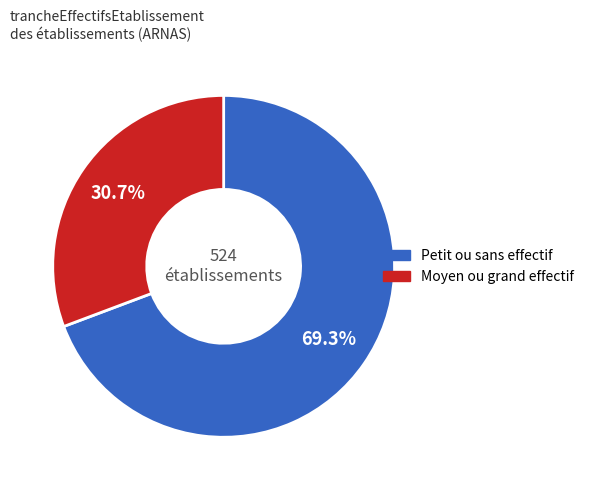

Is there any slice that represents more than half of the pie?

Yes